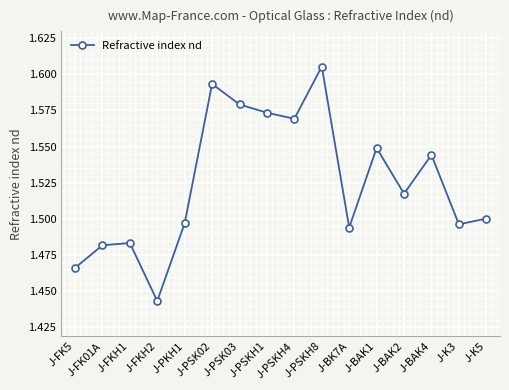

Is it true that the value at J-FK01A is 2.4?

False